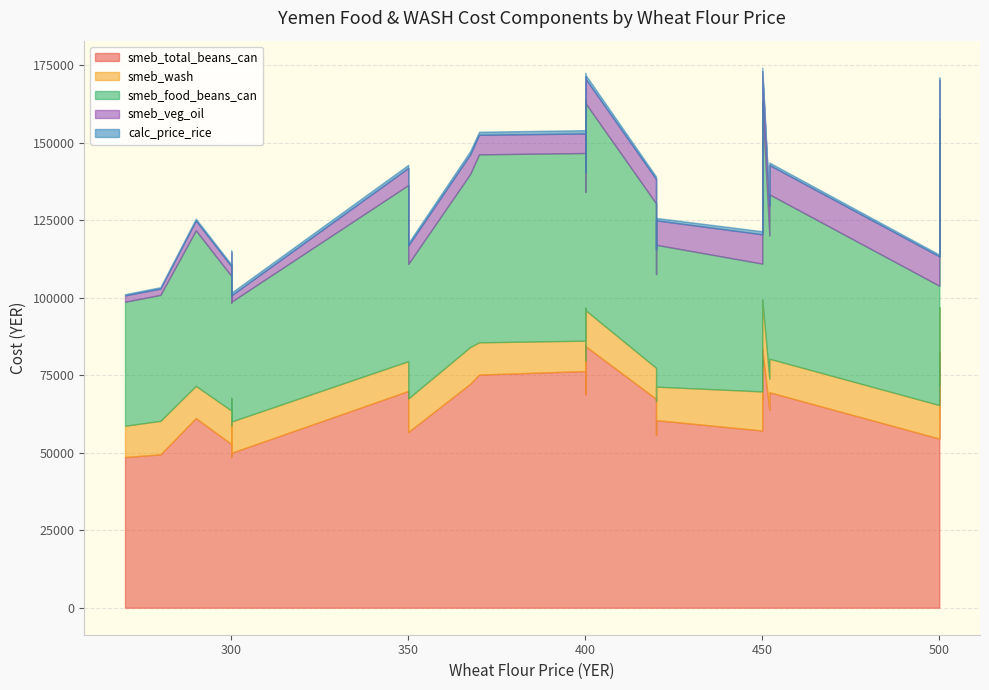

What is the difference between the maximum and minimum values in the smeb_veg_oil series?

10552.5